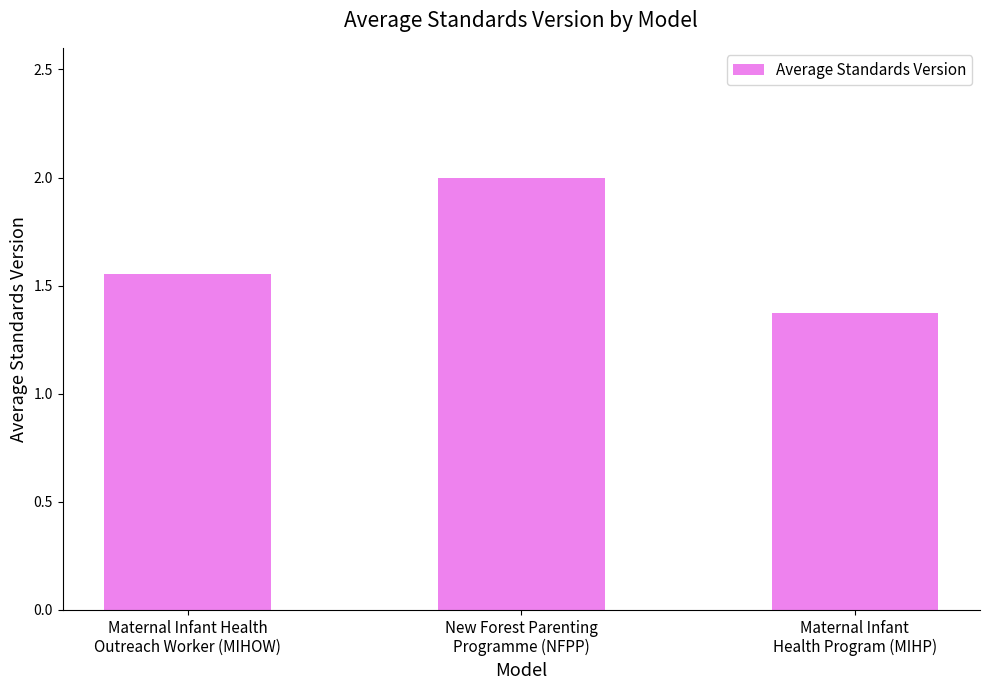

What is the value of the 3rd bar from the left?

1.4